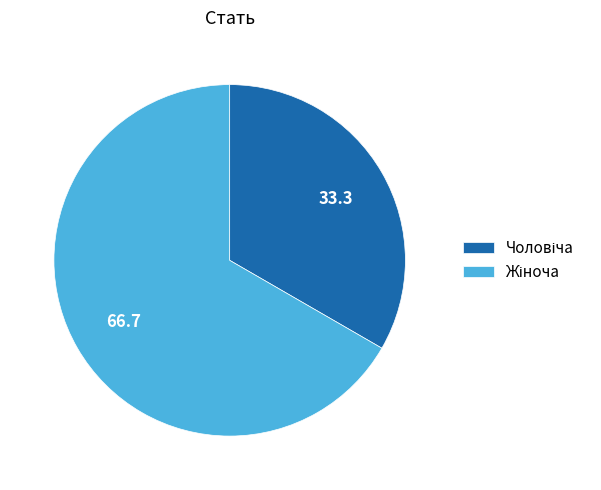

Is there a majority slice in this chart?

Yes